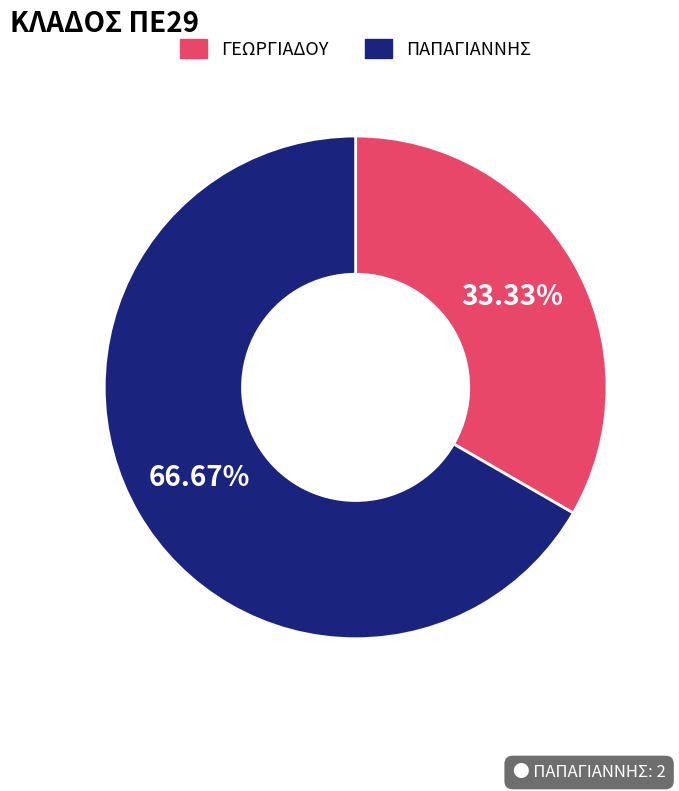

What is the majority slice?

ΠΑΠΑΓΙΑΝΝΗΣ